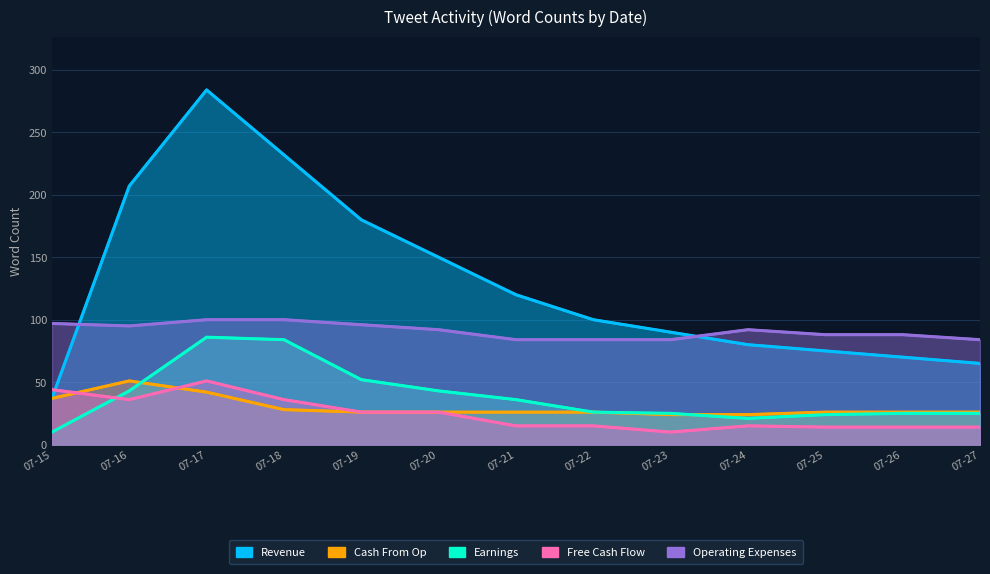

True or false: Operating Expenses has more than 2 interior local peaks.

False